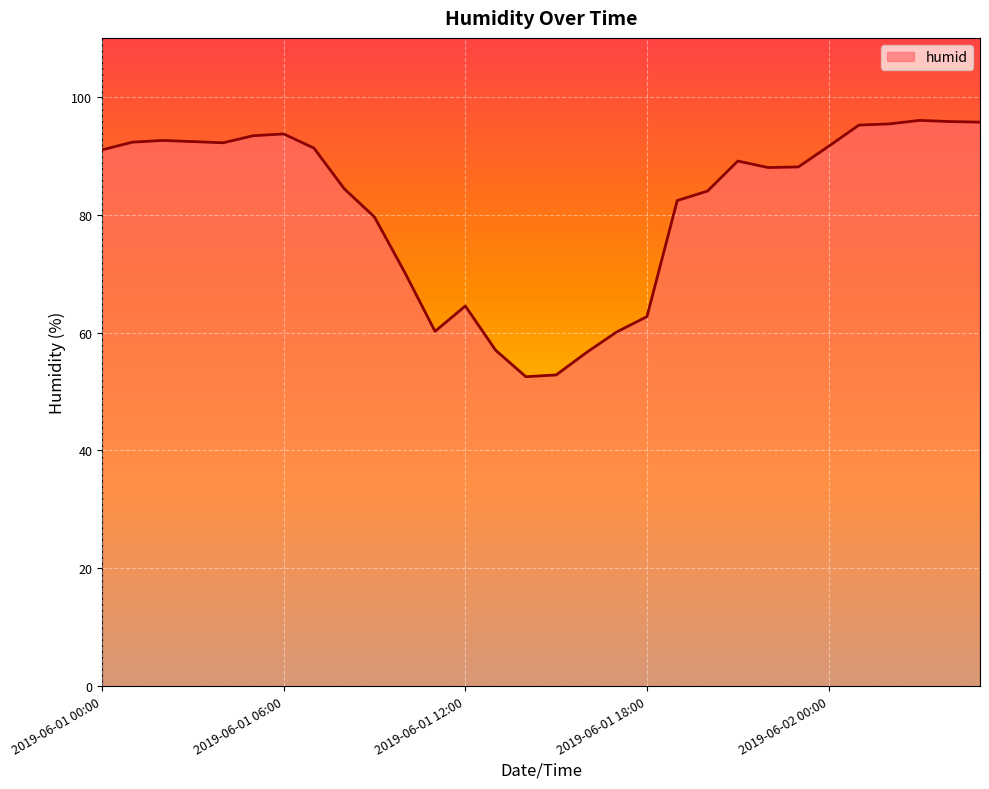

What is the difference between the maximum and minimum values?

43.5